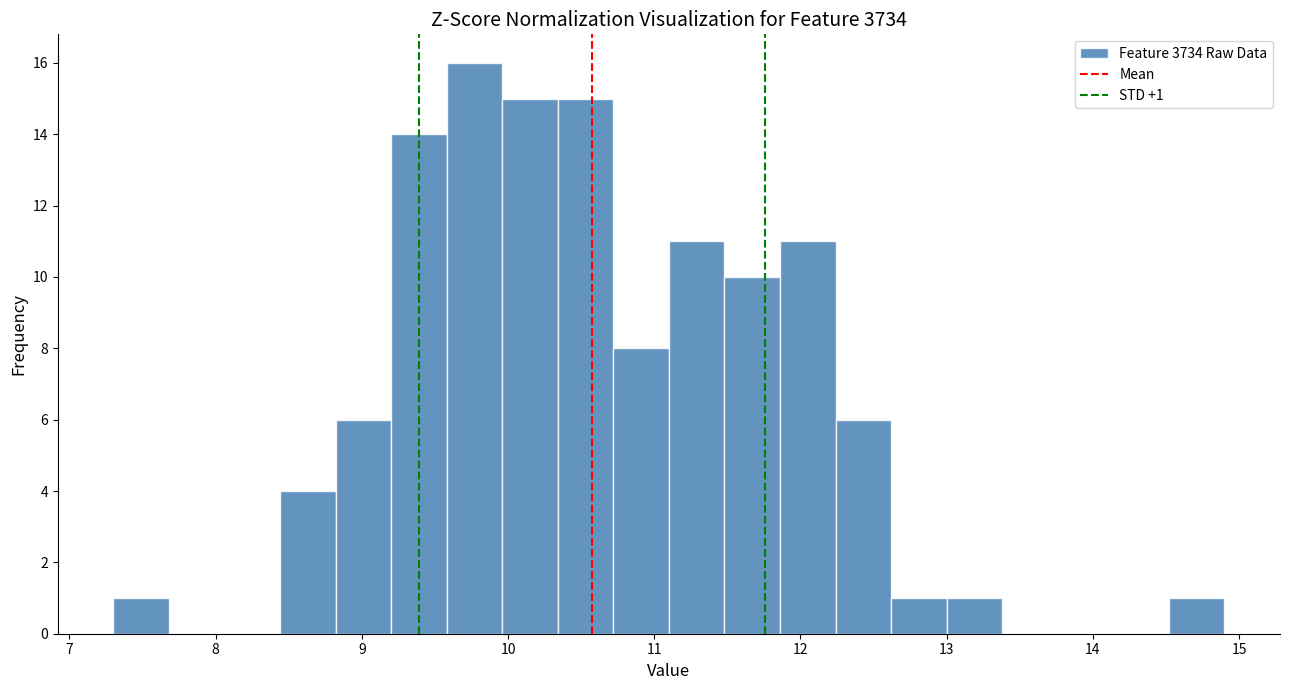

Read against the x-axis, roughly where is the centre of the tallest bar?

9.8